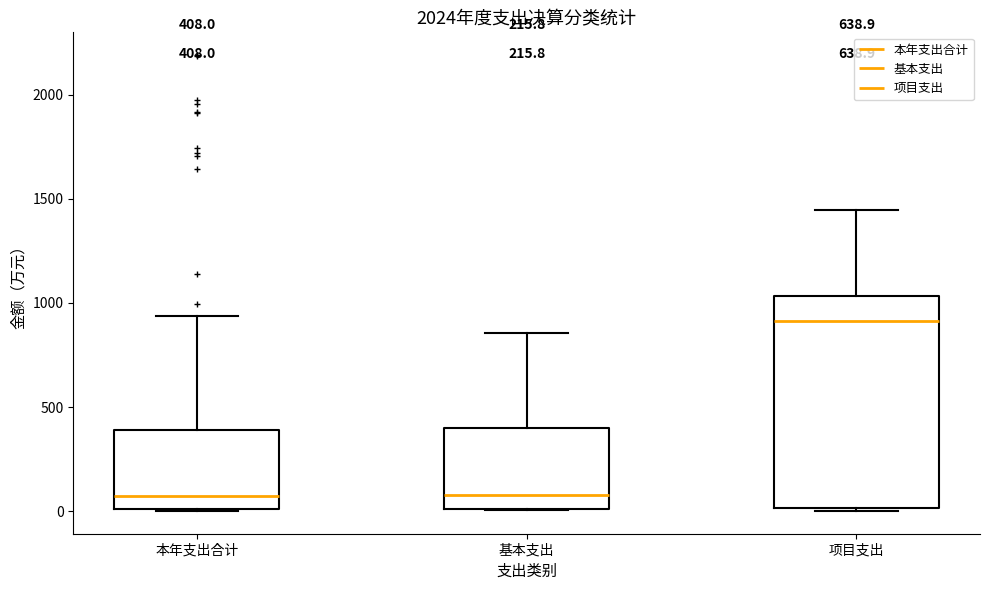

Which box is the tallest, from its lower edge to its upper edge?

项目支出